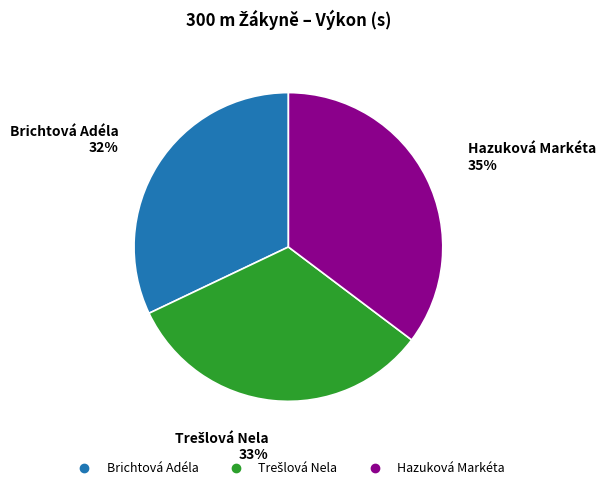

Which category has the biggest portion of the pie?

Hazuková Markéta